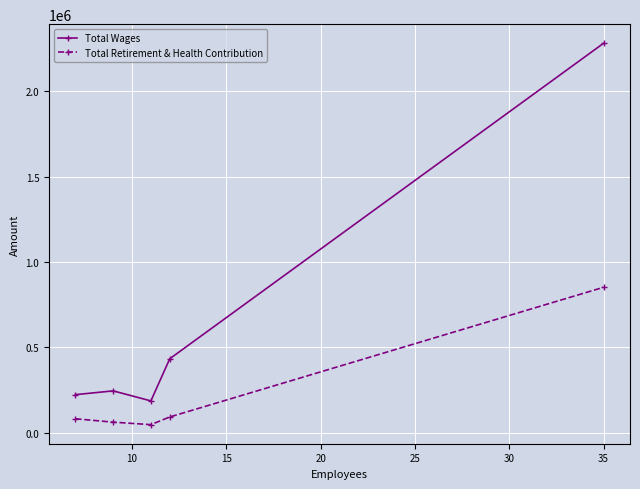

What is the maximum value for Total Wages?

2281188